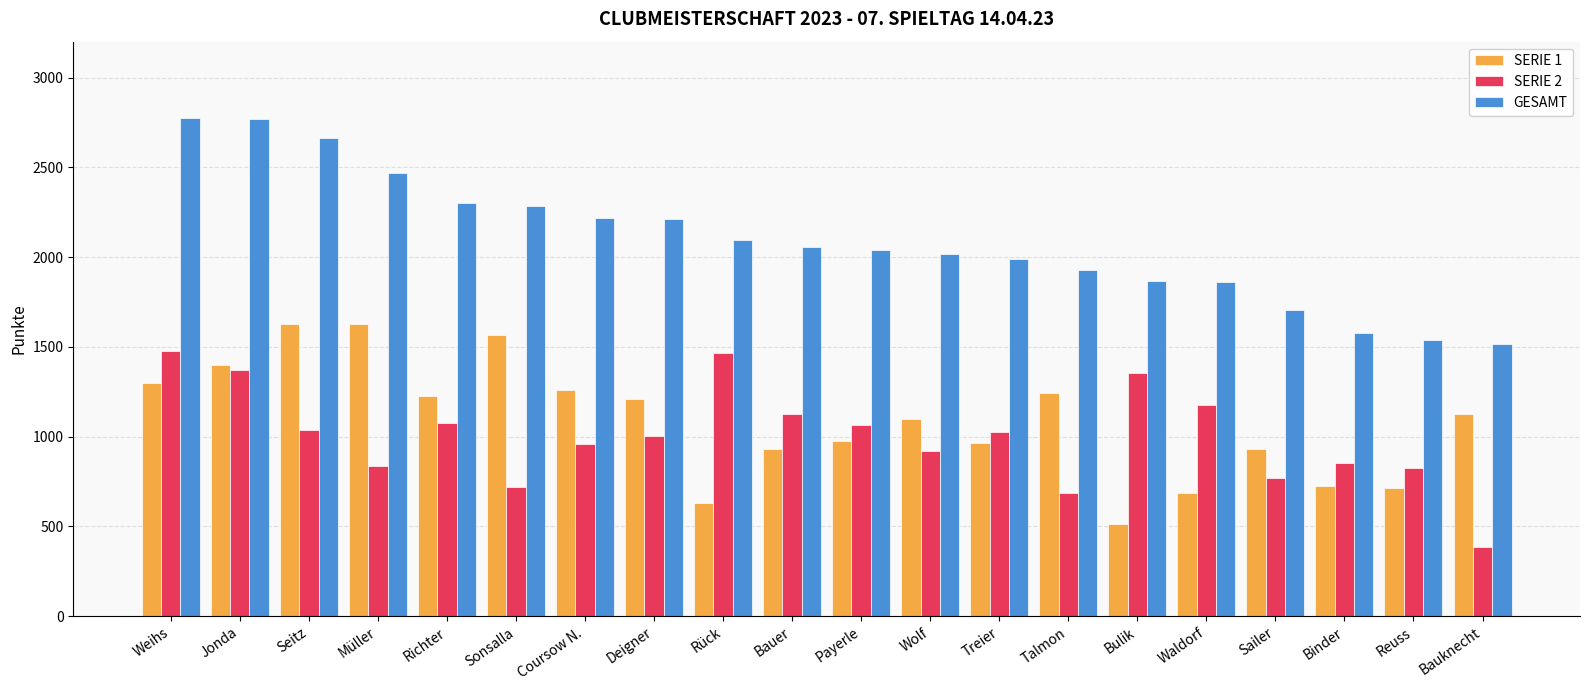

What is the approximate value of SERIE 2 at Deigner, to the nearest 50?

1000